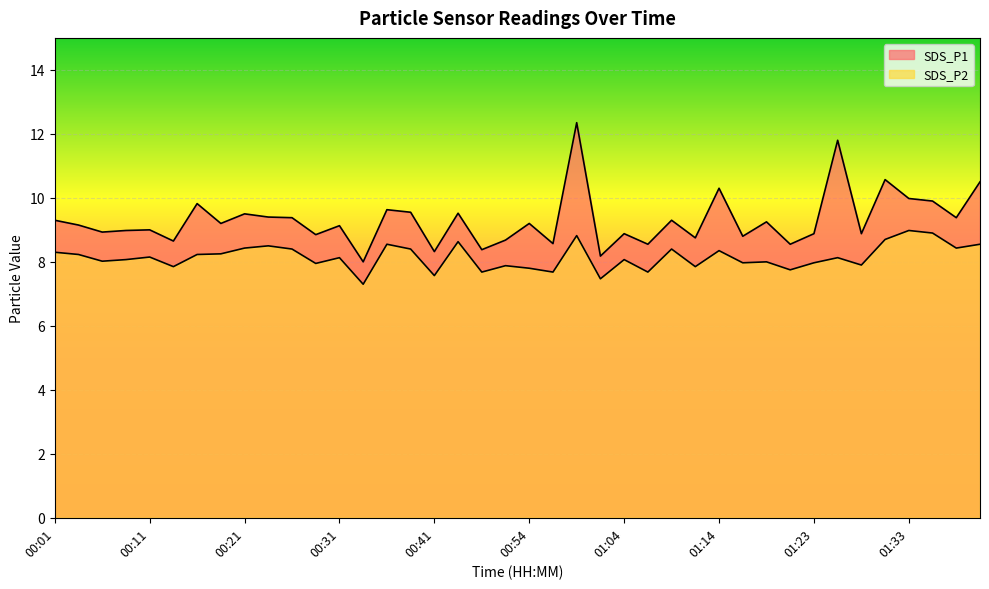

What are all the series names shown in the legend?

SDS_P1, SDS_P2